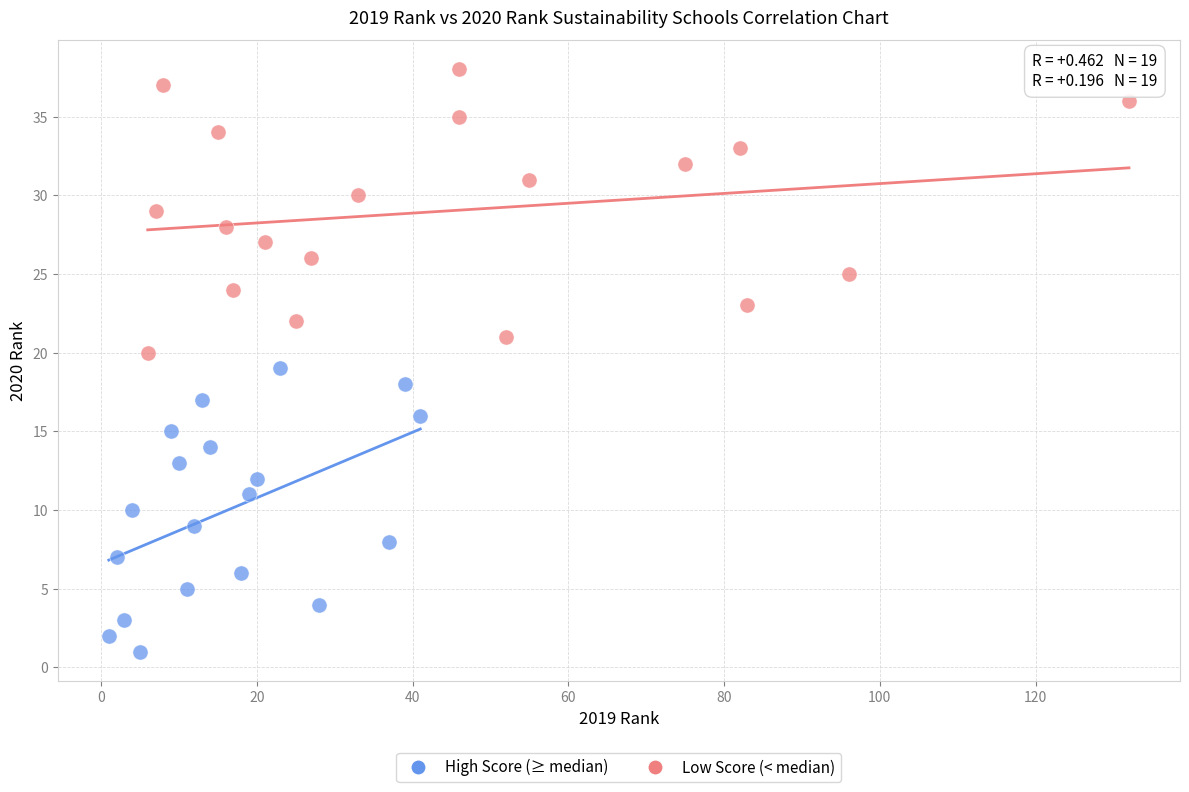

Which series reaches the maximum Y coordinate?

Low Score (< median)